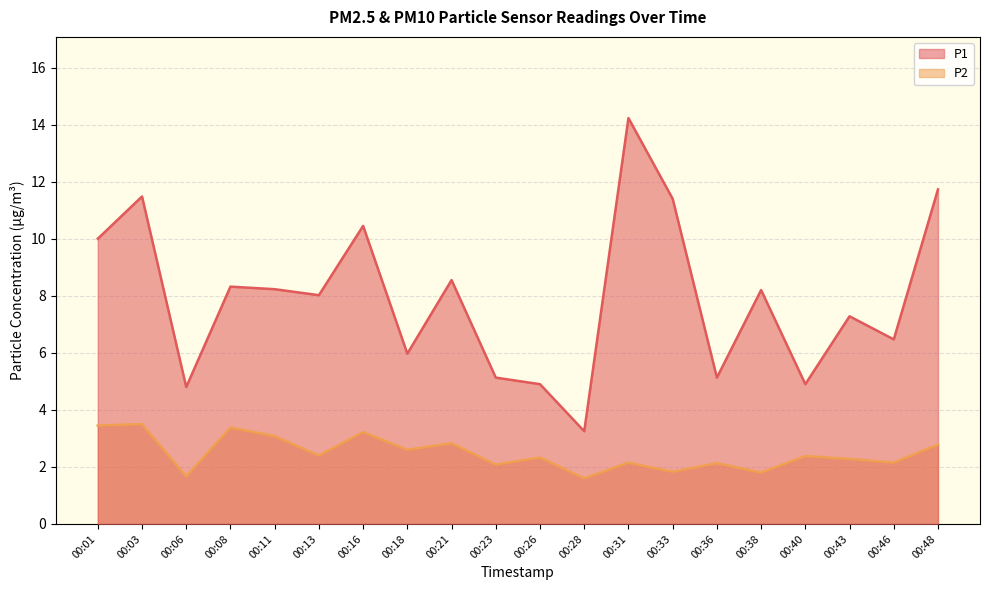

How many data points in P1 are above 8?

11